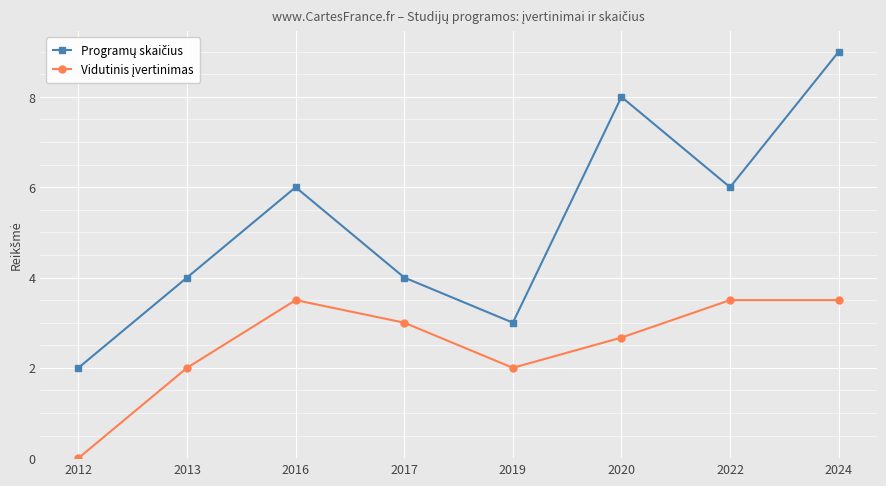

What is the difference between the highest and lowest values at 2024?

5.5